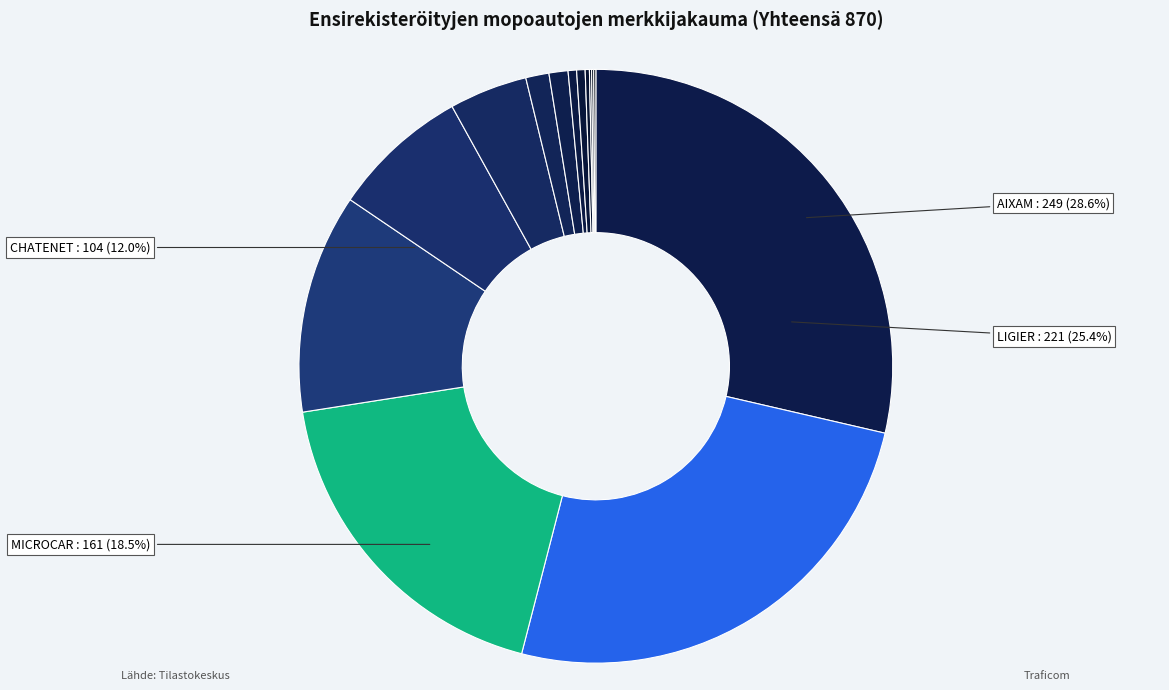

Between JDM and MINAUTO, which is larger?

JDM